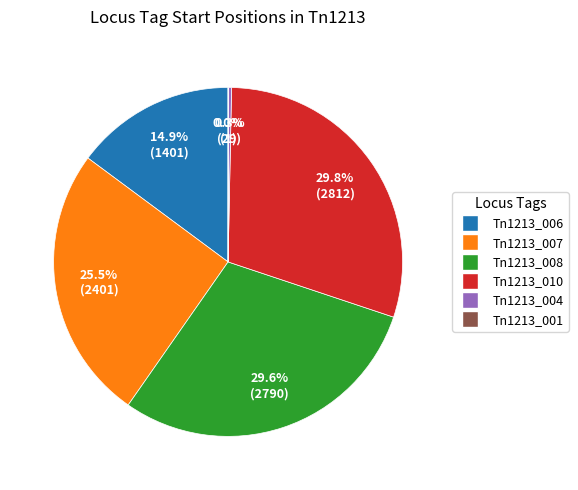

Does Tn1213_006 account for over 50% of the chart?

No